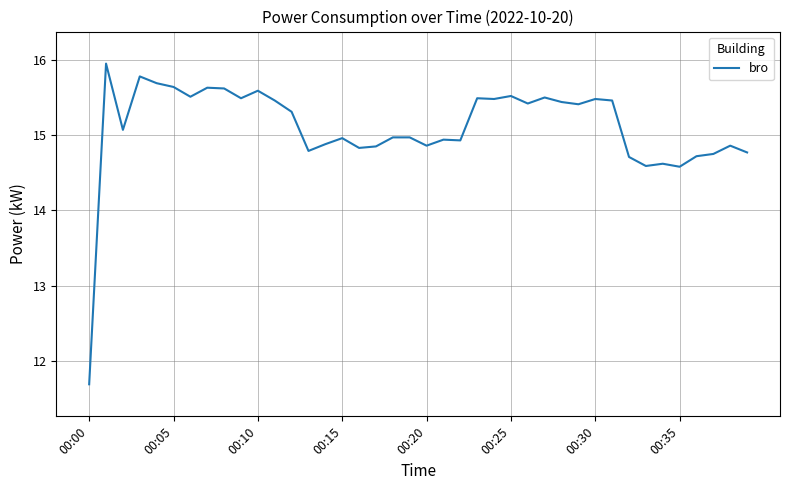

What is the sum of all values?

604.2